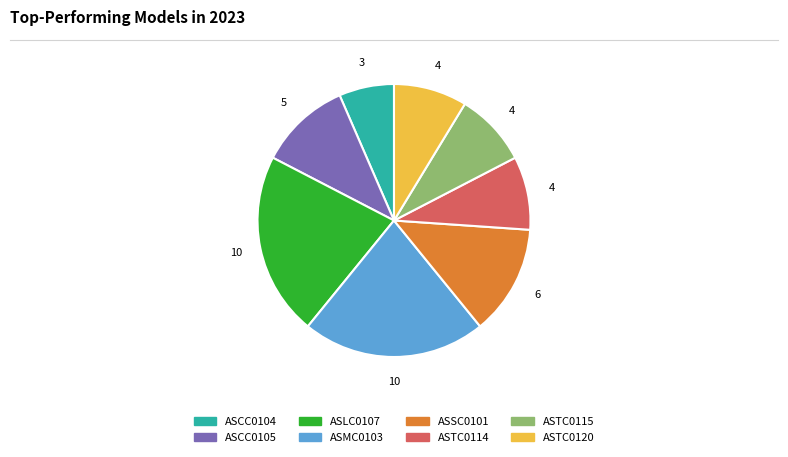

What is the smallest slice in the pie chart?

ASCC0104